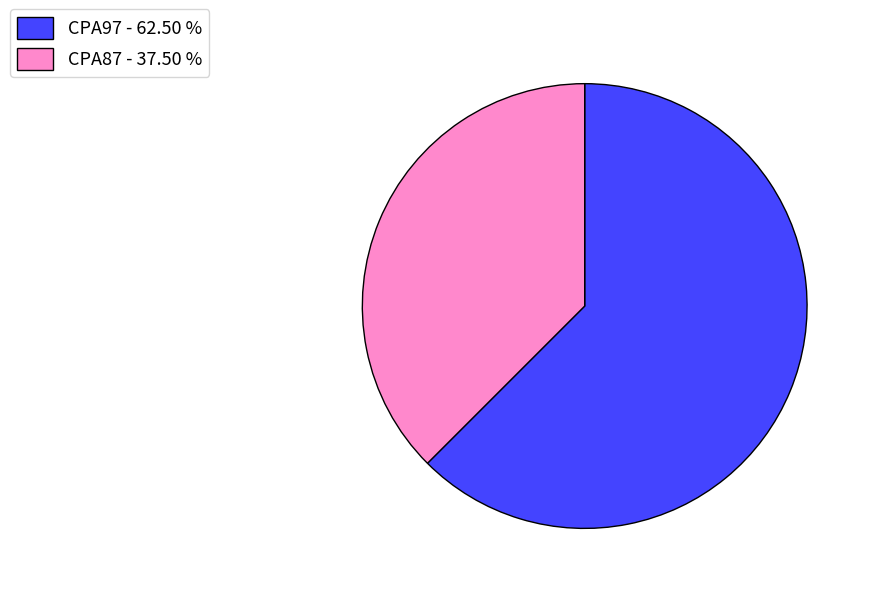

How many segments does this pie chart have?

2